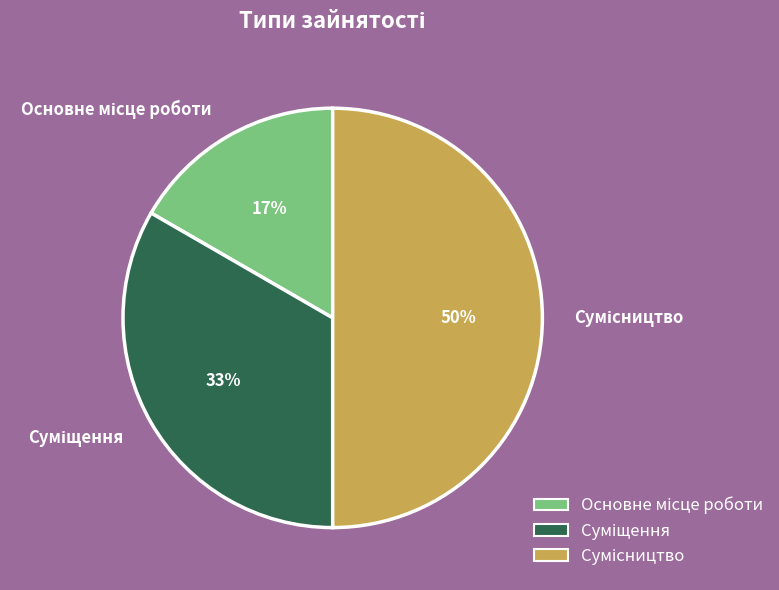

To the nearest percent, what is the average slice percentage?

33%